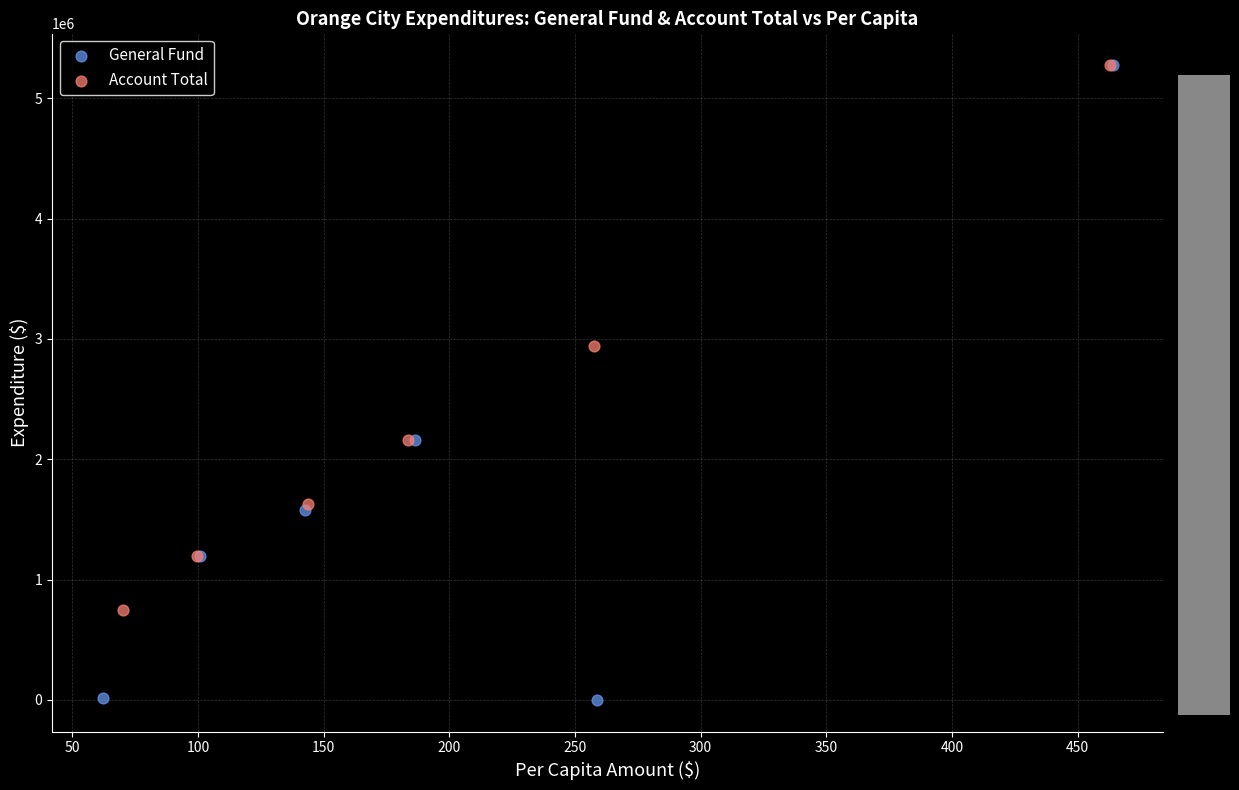

Which series reaches the minimum Y coordinate?

General Fund